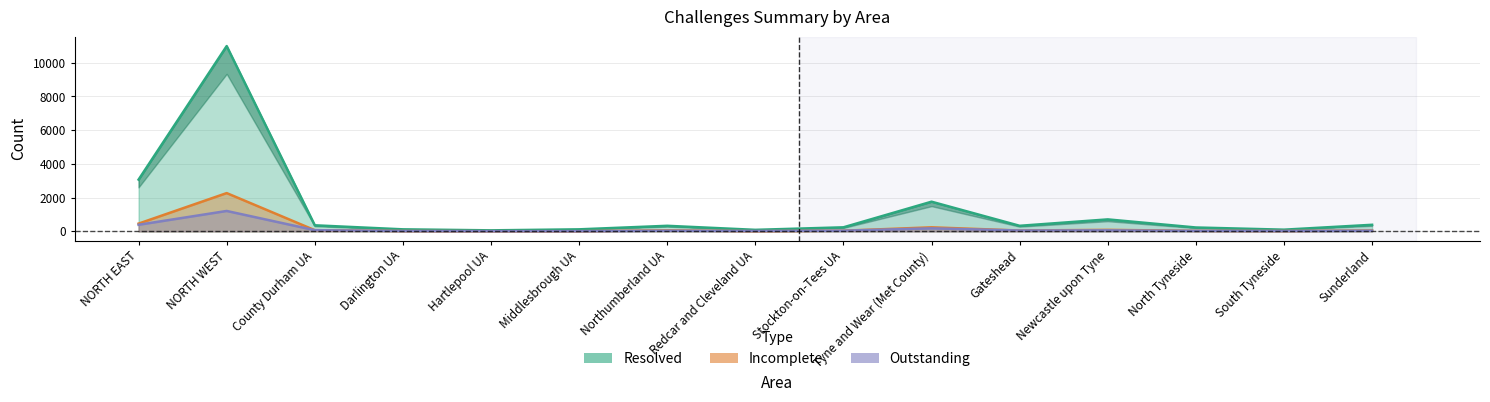

Where does the Outstanding series first go above 40?

NORTH EAST